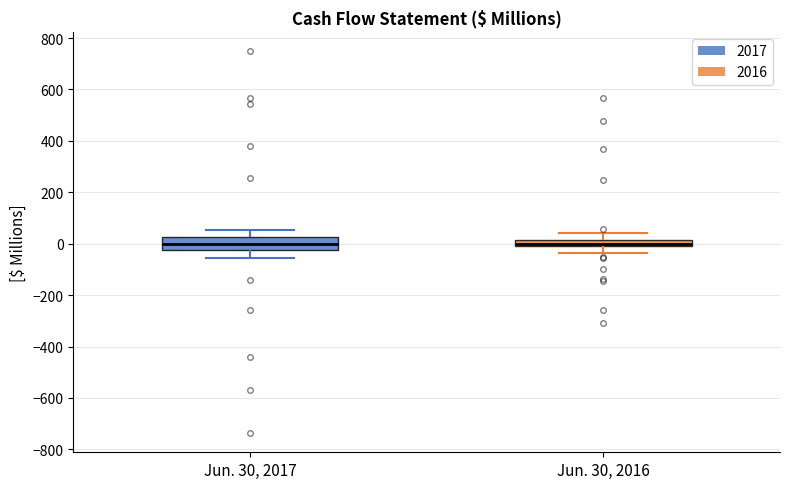

Where is the upper edge of the box for Jun. 30, 2016 on the y-axis? The values are not printed on the chart, so give them approximately, as read against the axis.

20